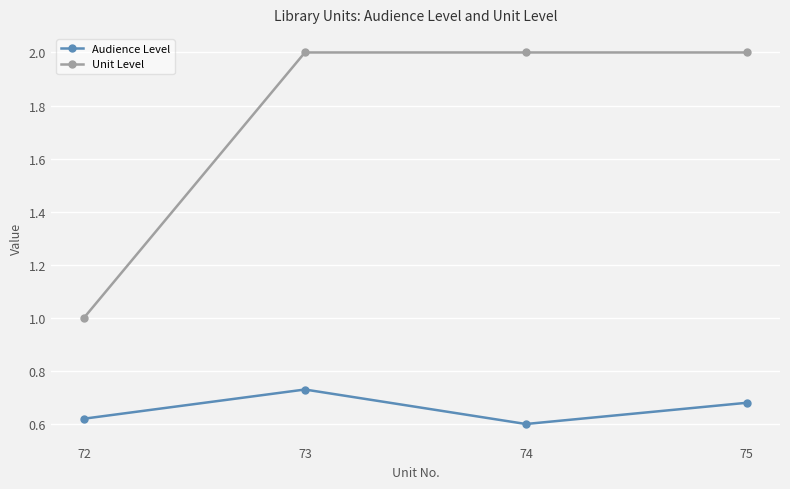

Does the chart have visible grid lines?

Yes